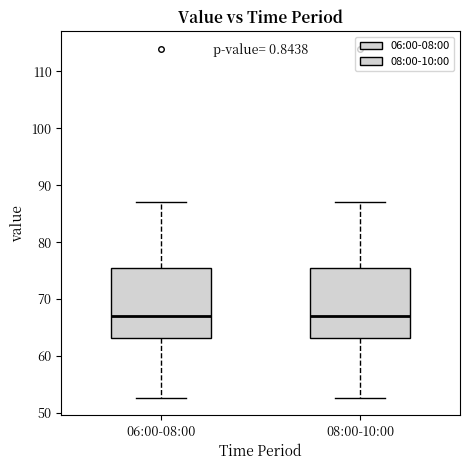

Reading left to right, transcribe this box plot: for each box, give where its median line is, the range the box spans, and where its two whiskers end, as read against the y-axis. The values are not printed on the chart, so give them approximately, as read against the axis.

06:00-08:00: median 67, box 63 to 75, whiskers 53 to 87
08:00-10:00: median 67, box 63 to 75, whiskers 53 to 87